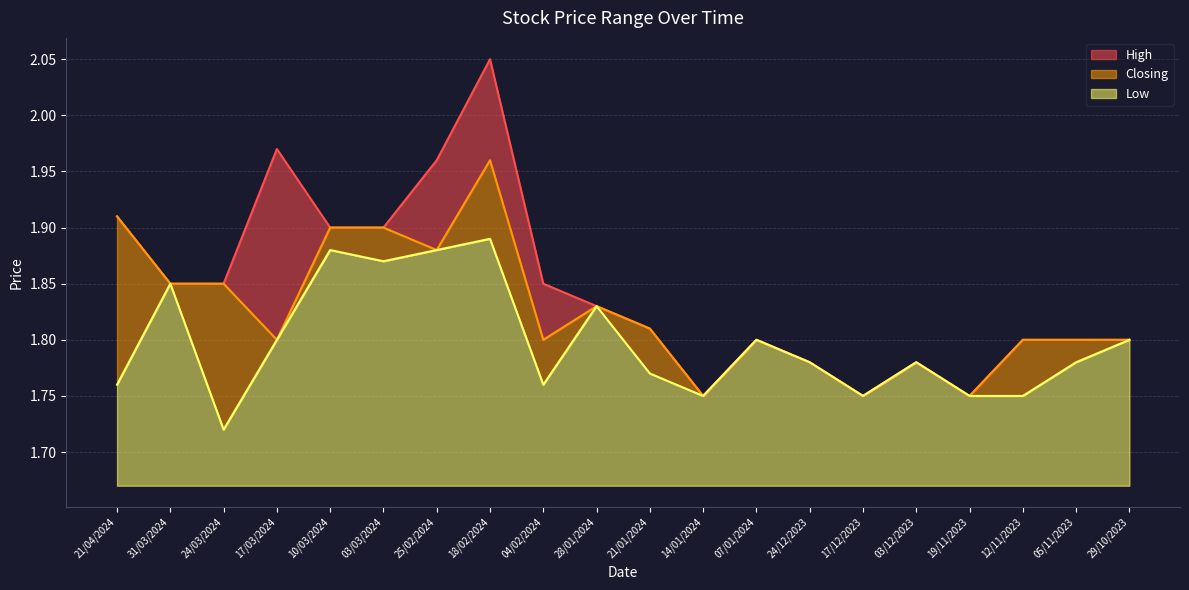

True or false: Low and High intersect in this chart.

False